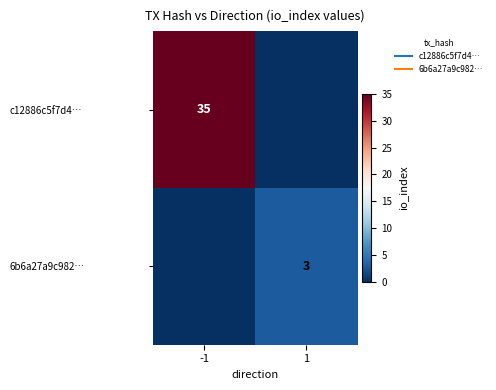

Which series changed the most between -1 and 1?

c12886c5f7d4…